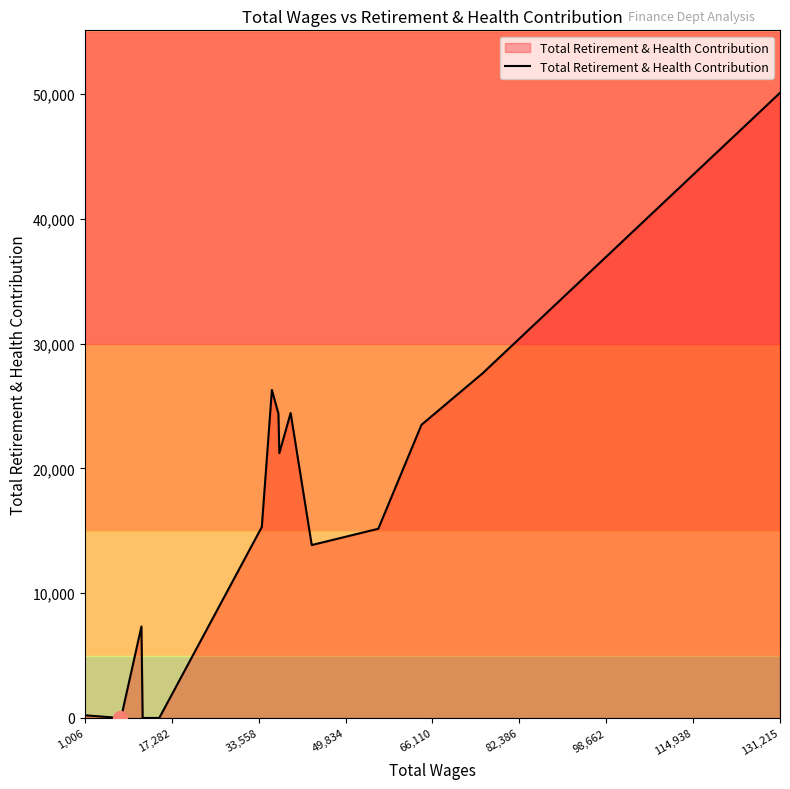

What is the difference between the maximum and minimum values?

50089